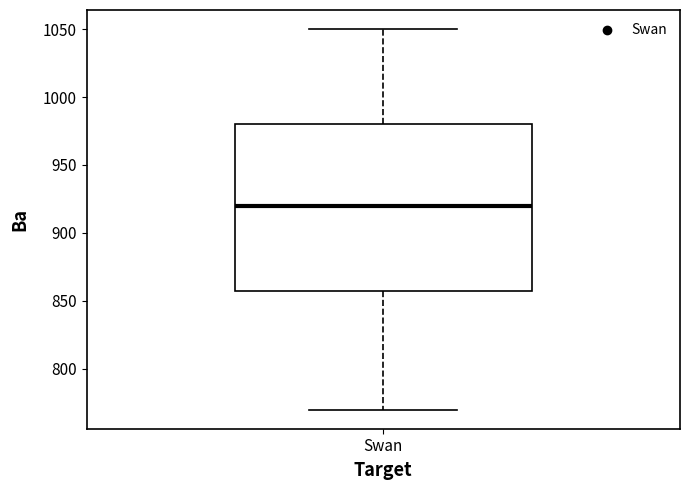

Transcribe this box plot: give where the median line is, the range the box spans, and where the two whiskers end, as read against the y-axis. The values are not printed on the chart, so give them approximately, as read against the axis.

median 920, box 860 to 980, whiskers 770 to 1050